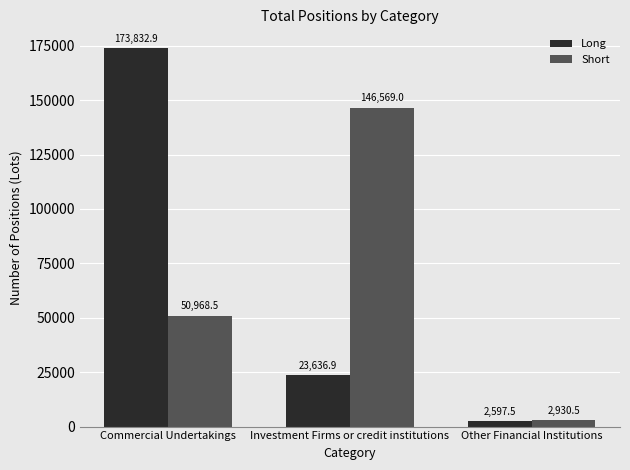

What is the label of the 2nd bar from the right?

Investment Firms or credit institutions